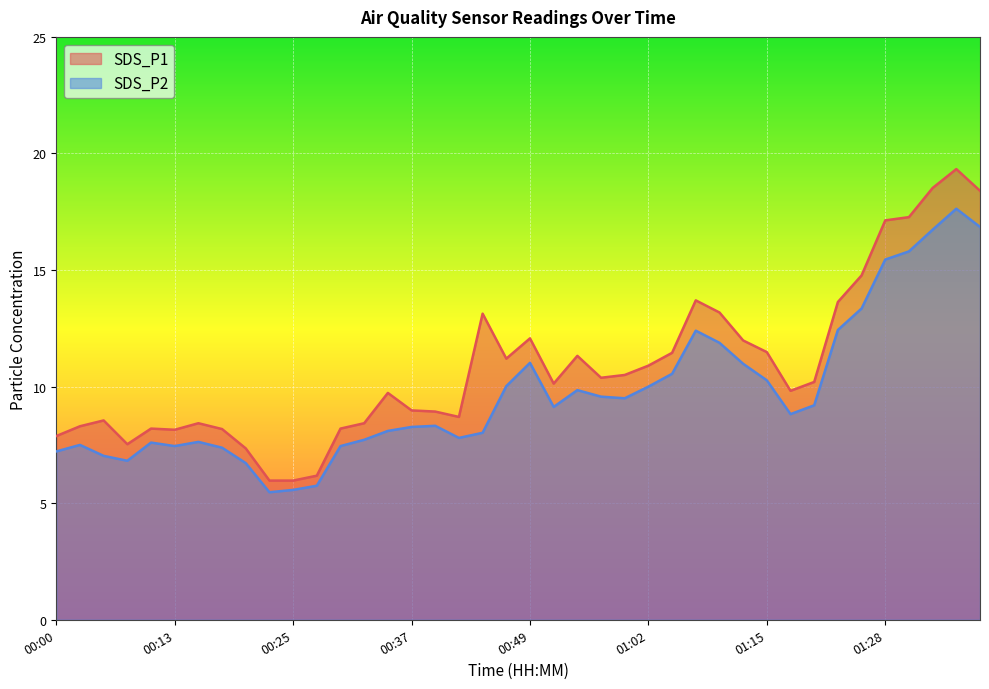

Reading left to right, transcribe all the data shown in this chart.

SDS_P1: 00:00=7.9	00:03=8.3	00:05=8.6	00:08=7.5	00:10=8.2	00:13=8.2	00:15=8.4	00:17=8.2	00:20=7.3	00:22=6.0	00:25=6.0	00:27=6.2	00:30=8.2	00:32=8.4	00:35=9.7	00:37=9.0	00:40=8.9	00:42=8.7	00:44=13.1	00:47=11.2	00:49=12.1	00:52=10.1	00:54=11.3	00:57=10.4	00:59=10.5	01:02=10.9	01:04=11.4	01:07=13.7	01:10=13.2	01:12=12.0	01:15=11.5	01:18=9.8	01:20=10.2	01:23=13.6	01:25=14.8	01:28=17.1	01:30=17.3	01:33=18.5	01:35=19.3	01:38=18.4
SDS_P2: 00:00=7.2	00:03=7.5	00:05=7.0	00:08=6.8	00:10=7.6	00:13=7.5	00:15=7.6	00:17=7.4	00:20=6.7	00:22=5.5	00:25=5.6	00:27=5.8	00:30=7.5	00:32=7.7	00:35=8.1	00:37=8.3	00:40=8.3	00:42=7.8	00:44=8.0	00:47=10.0	00:49=11.0	00:52=9.1	00:54=9.8	00:57=9.6	00:59=9.5	01:02=10.0	01:04=10.6	01:07=12.4	01:10=11.9	01:12=11.0	01:15=10.3	01:18=8.8	01:20=9.2	01:23=12.4	01:25=13.3	01:28=15.4	01:30=15.8	01:33=16.7	01:35=17.6	01:38=16.9